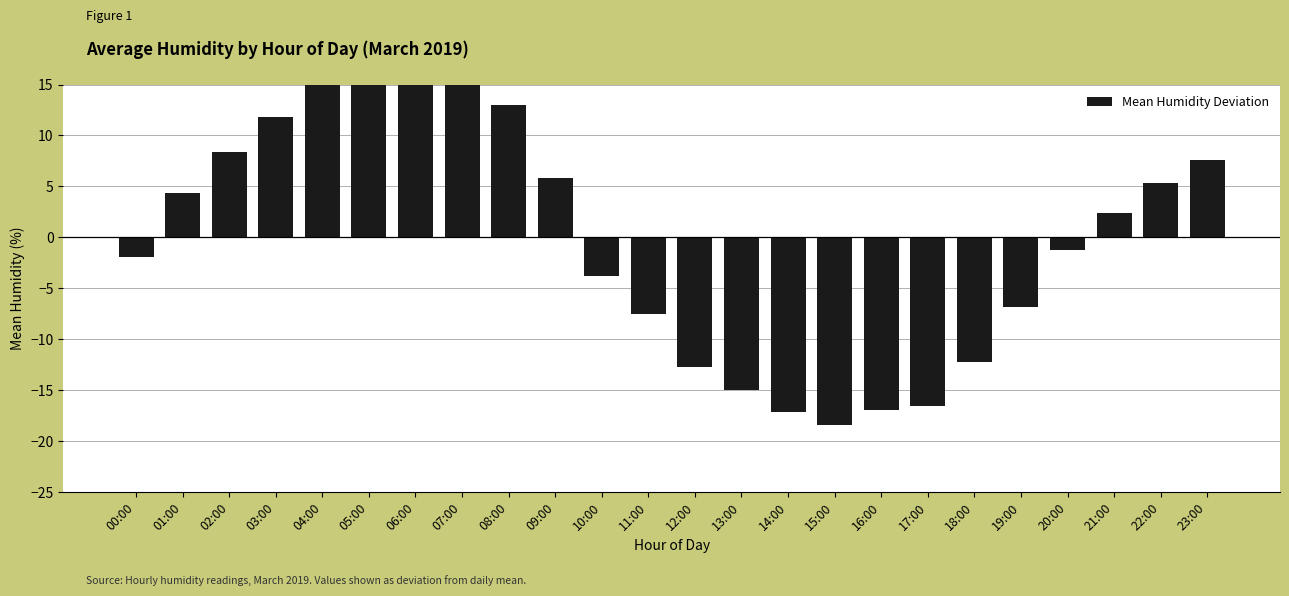

How many data points are less than 2?

12